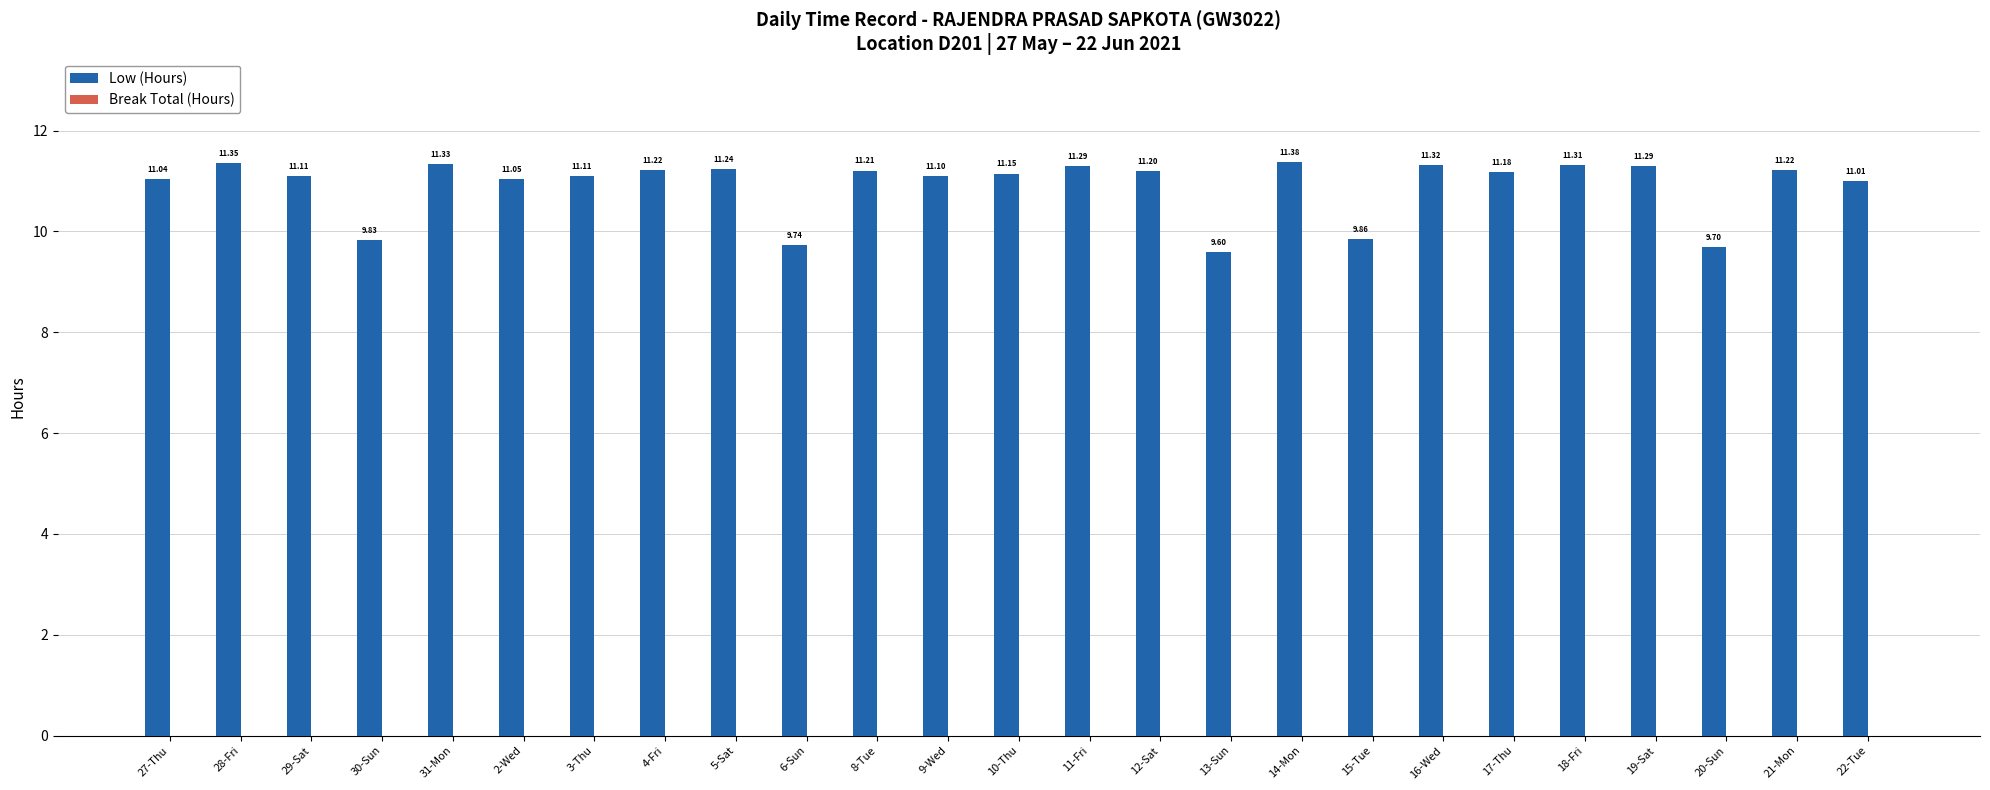

What is the difference between the values at 20-Sun and 22-Tue?

1.3